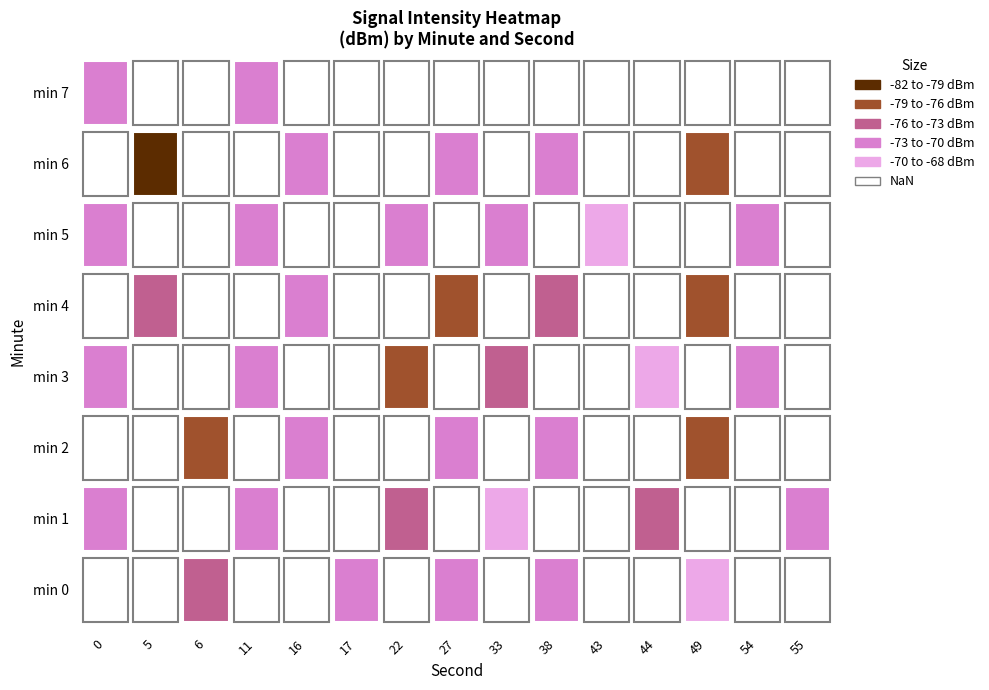

Is it true that 2 equals -70.6 at 38?

True